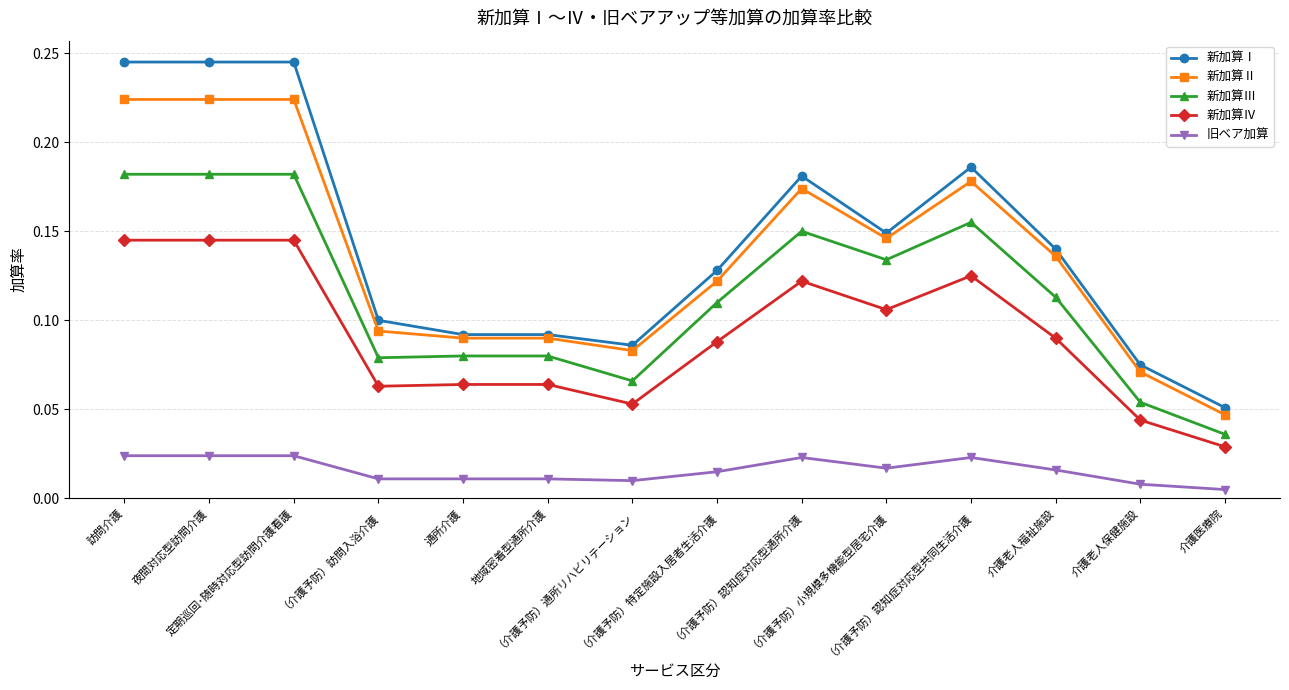

True or false: 新加算Ⅳ and 新加算Ⅱ intersect in this chart.

False